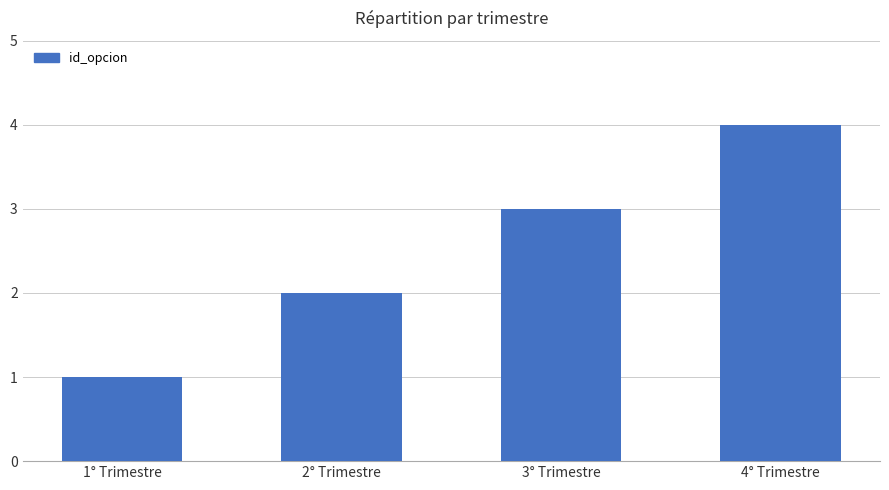

True or false: the data shows 5 at 3° Trimestre.

False